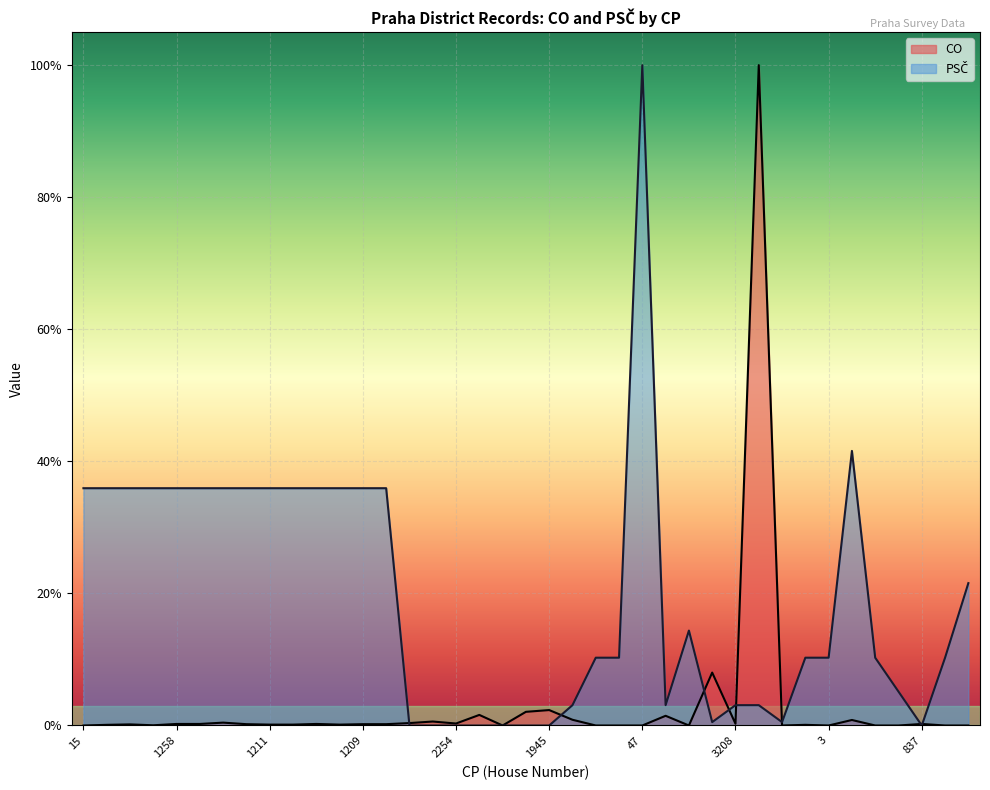

What is the greatest value displayed?

1.0